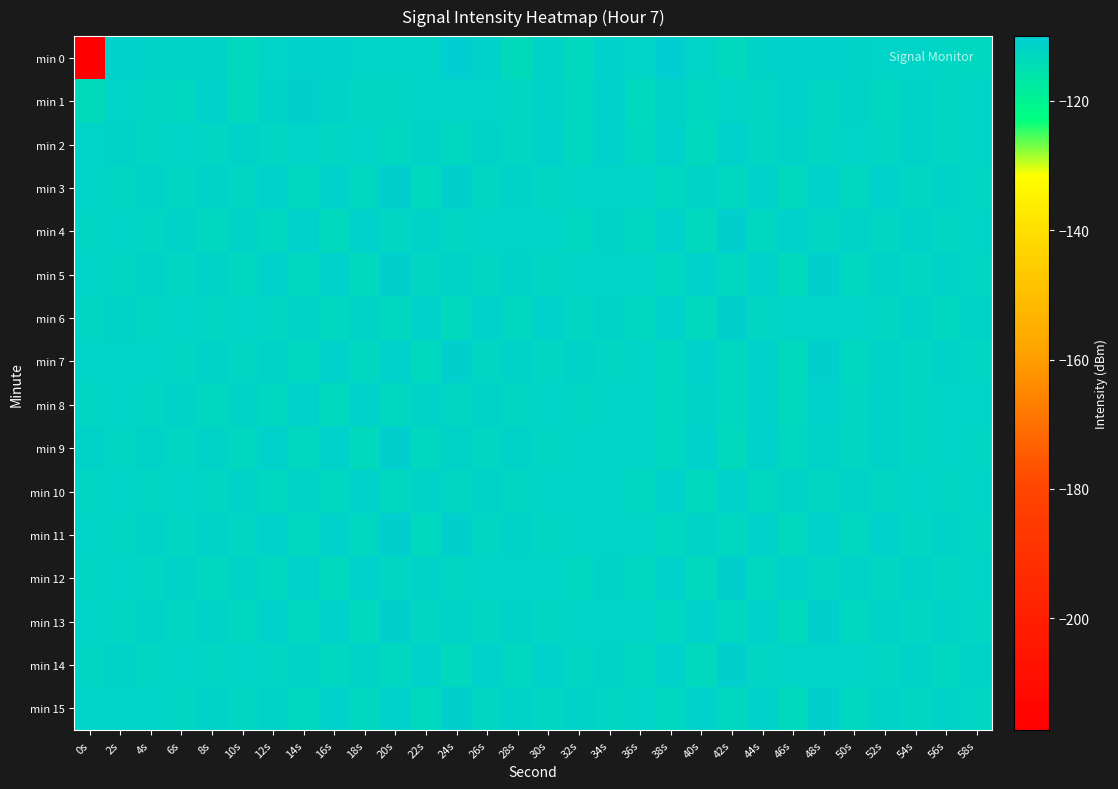

Reading left to right, transcribe all the data shown in this chart.

min 0: 0s=-217.3	2s=-111.2	4s=-111.5	6s=-111.4	8s=-111.6	10s=-113.3	12s=-111.9	14s=-111.2	16s=-111.3	18s=-112.1	20s=-112.0	22s=-112.0	24s=-110.1	26s=-111.2	28s=-113.6	30s=-111.7	32s=-113.0	34s=-111.1	36s=-111.8	38s=-110.4	40s=-112.0	42s=-113.1	44s=-111.3	46s=-111.1	48s=-110.9	50s=-111.6	52s=-112.0	54s=-111.8	56s=-112.4	58s=-112.8
min 1: 0s=-113.4	2s=-111.9	4s=-112.5	6s=-112.7	8s=-110.9	10s=-113.0	12s=-111.6	14s=-110.6	16s=-111.5	18s=-112.2	20s=-112.1	22s=-111.9	24s=-111.7	26s=-112.0	28s=-112.3	30s=-111.5	32s=-112.8	34s=-111.2	36s=-113.0	38s=-111.4	40s=-112.6	42s=-111.8	44s=-112.2	46s=-111.1	48s=-112.5	50s=-111.3	52s=-112.9	54s=-111.6	56s=-112.4	58s=-111.7
min 2: 0s=-112.0	2s=-111.5	4s=-112.3	6s=-111.8	8s=-112.1	10s=-111.6	12s=-112.4	14s=-111.9	16s=-112.2	18s=-111.7	20s=-112.6	22s=-111.4	24s=-112.8	26s=-111.3	28s=-112.5	30s=-111.2	32s=-112.7	34s=-111.1	36s=-112.9	38s=-111.0	40s=-113.1	42s=-110.9	44s=-112.3	46s=-111.5	48s=-112.1	50s=-111.7	52s=-112.4	54s=-111.6	56s=-112.2	58s=-111.8
min 3: 0s=-111.8	2s=-112.1	4s=-111.6	6s=-112.3	8s=-111.4	10s=-112.5	12s=-111.2	14s=-112.7	16s=-111.0	18s=-112.9	20s=-110.8	22s=-113.1	24s=-110.6	26s=-112.4	28s=-111.5	30s=-112.2	32s=-111.7	34s=-112.0	36s=-111.9	38s=-112.6	40s=-111.3	42s=-112.8	44s=-111.1	46s=-113.0	48s=-110.9	50s=-112.7	52s=-111.2	54s=-112.5	56s=-111.4	58s=-112.3
min 4: 0s=-112.3	2s=-111.7	4s=-112.5	6s=-111.5	8s=-112.7	10s=-111.3	12s=-112.9	14s=-111.1	16s=-113.1	18s=-110.9	20s=-112.4	22s=-111.6	24s=-112.2	26s=-111.8	28s=-112.0	30s=-111.9	32s=-112.6	34s=-111.4	36s=-112.8	38s=-111.2	40s=-113.0	42s=-110.8	44s=-112.7	46s=-111.1	48s=-112.5	50s=-111.4	52s=-112.3	54s=-111.6	56s=-112.1	58s=-111.7
min 5: 0s=-111.7	2s=-112.2	4s=-111.5	6s=-112.4	8s=-111.3	10s=-112.6	12s=-111.1	14s=-112.8	16s=-110.9	18s=-113.0	20s=-110.7	22s=-112.5	24s=-111.4	26s=-112.3	28s=-111.6	30s=-112.1	32s=-111.8	34s=-112.0	36s=-111.9	38s=-112.7	40s=-111.2	42s=-112.9	44s=-111.0	46s=-113.2	48s=-110.8	50s=-112.6	52s=-111.3	54s=-112.4	56s=-111.5	58s=-112.2
min 6: 0s=-112.5	2s=-111.6	4s=-112.3	6s=-111.8	8s=-112.1	10s=-111.7	12s=-112.4	14s=-111.5	16s=-112.6	18s=-111.3	20s=-112.8	22s=-111.1	24s=-113.0	26s=-110.9	28s=-112.7	30s=-111.2	32s=-112.5	34s=-111.4	36s=-112.9	38s=-111.0	40s=-113.1	42s=-110.8	44s=-112.3	46s=-111.7	48s=-112.0	50s=-111.9	52s=-112.2	54s=-111.6	56s=-112.6	58s=-111.4
min 7: 0s=-111.9	2s=-112.0	4s=-111.7	6s=-112.2	8s=-111.5	10s=-112.4	12s=-111.3	14s=-112.6	16s=-111.1	18s=-112.8	20s=-110.9	22s=-113.0	24s=-110.7	26s=-112.5	28s=-111.4	30s=-112.3	32s=-111.6	34s=-112.1	36s=-111.8	38s=-112.7	40s=-111.2	42s=-112.9	44s=-111.0	46s=-113.2	48s=-110.8	50s=-112.6	52s=-111.3	54s=-112.4	56s=-111.5	58s=-112.2
min 8: 0s=-112.2	2s=-111.8	4s=-112.4	6s=-111.6	8s=-112.6	10s=-111.4	12s=-112.8	14s=-111.2	16s=-113.0	18s=-111.0	20s=-112.7	22s=-111.3	24s=-112.5	26s=-111.5	28s=-112.3	30s=-111.7	32s=-112.1	34s=-111.9	36s=-112.0	38s=-112.6	40s=-111.4	42s=-112.8	44s=-111.1	46s=-113.1	48s=-110.9	50s=-112.4	52s=-111.6	54s=-112.2	56s=-111.8	58s=-112.0
min 9: 0s=-111.6	2s=-112.3	4s=-111.5	6s=-112.5	8s=-111.3	10s=-112.7	12s=-111.1	14s=-112.9	16s=-110.9	18s=-113.1	20s=-110.7	22s=-112.6	24s=-111.4	26s=-112.4	28s=-111.6	30s=-112.2	32s=-111.8	34s=-112.0	36s=-111.9	38s=-112.8	40s=-111.2	42s=-113.0	44s=-111.0	46s=-112.7	48s=-111.3	50s=-112.5	52s=-111.5	54s=-112.3	56s=-111.7	58s=-112.1
min 10: 0s=-112.1	2s=-111.9	4s=-112.3	6s=-111.7	8s=-112.5	10s=-111.5	12s=-112.7	14s=-111.3	16s=-112.9	18s=-111.1	20s=-112.6	22s=-111.4	24s=-112.4	26s=-111.6	28s=-112.2	30s=-111.8	32s=-112.0	34s=-111.9	36s=-112.8	38s=-111.2	40s=-113.0	42s=-111.0	44s=-112.7	46s=-111.3	48s=-112.5	50s=-111.5	52s=-112.3	54s=-111.7	56s=-112.1	58s=-111.8
min 11: 0s=-111.8	2s=-112.1	4s=-111.6	6s=-112.3	8s=-111.4	10s=-112.5	12s=-111.2	14s=-112.7	16s=-111.0	18s=-112.9	20s=-110.8	22s=-113.1	24s=-110.6	26s=-112.4	28s=-111.5	30s=-112.2	32s=-111.7	34s=-112.0	36s=-111.9	38s=-112.6	40s=-111.3	42s=-112.8	44s=-111.1	46s=-113.0	48s=-110.9	50s=-112.7	52s=-111.2	54s=-112.5	56s=-111.4	58s=-112.3
min 12: 0s=-112.3	2s=-111.7	4s=-112.5	6s=-111.5	8s=-112.7	10s=-111.3	12s=-112.9	14s=-111.1	16s=-113.1	18s=-110.9	20s=-112.4	22s=-111.6	24s=-112.2	26s=-111.8	28s=-112.0	30s=-111.9	32s=-112.6	34s=-111.4	36s=-112.8	38s=-111.2	40s=-113.0	42s=-110.8	44s=-112.7	46s=-111.1	48s=-112.5	50s=-111.4	52s=-112.3	54s=-111.6	56s=-112.1	58s=-111.7
min 13: 0s=-111.7	2s=-112.2	4s=-111.5	6s=-112.4	8s=-111.3	10s=-112.6	12s=-111.1	14s=-112.8	16s=-110.9	18s=-113.0	20s=-110.7	22s=-112.5	24s=-111.4	26s=-112.3	28s=-111.6	30s=-112.1	32s=-111.8	34s=-112.0	36s=-111.9	38s=-112.7	40s=-111.2	42s=-112.9	44s=-111.0	46s=-113.2	48s=-110.8	50s=-112.6	52s=-111.3	54s=-112.4	56s=-111.5	58s=-112.2
min 14: 0s=-112.5	2s=-111.6	4s=-112.3	6s=-111.8	8s=-112.1	10s=-111.7	12s=-112.4	14s=-111.5	16s=-112.6	18s=-111.3	20s=-112.8	22s=-111.1	24s=-113.0	26s=-110.9	28s=-112.7	30s=-111.2	32s=-112.5	34s=-111.4	36s=-112.9	38s=-111.0	40s=-113.1	42s=-110.8	44s=-112.3	46s=-111.7	48s=-112.0	50s=-111.9	52s=-112.2	54s=-111.6	56s=-112.6	58s=-111.4
min 15: 0s=-111.9	2s=-112.0	4s=-111.7	6s=-112.2	8s=-111.5	10s=-112.4	12s=-111.3	14s=-112.6	16s=-111.1	18s=-112.8	20s=-110.9	22s=-113.0	24s=-110.7	26s=-112.5	28s=-111.4	30s=-112.3	32s=-111.6	34s=-112.1	36s=-111.8	38s=-112.7	40s=-111.2	42s=-112.9	44s=-111.0	46s=-113.2	48s=-110.8	50s=-112.6	52s=-111.3	54s=-112.4	56s=-111.5	58s=-112.2